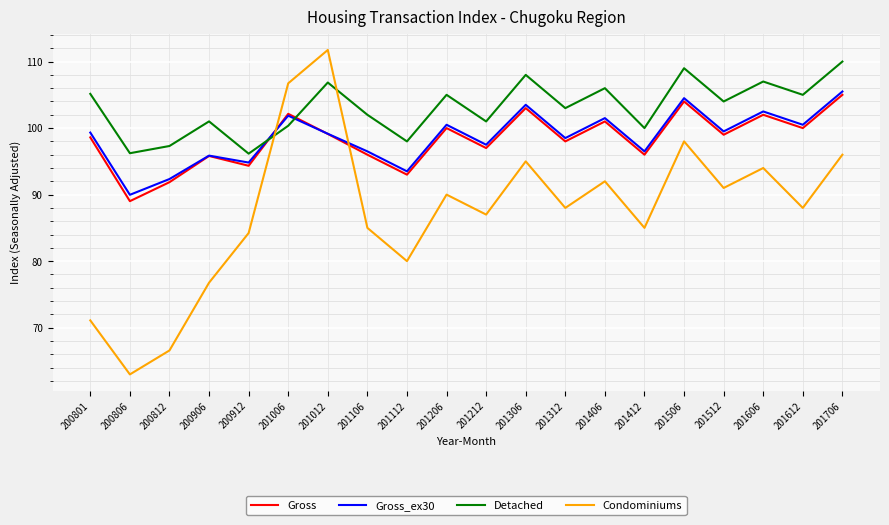

The Gross series shows 98.6 at 200801. True or false?

True